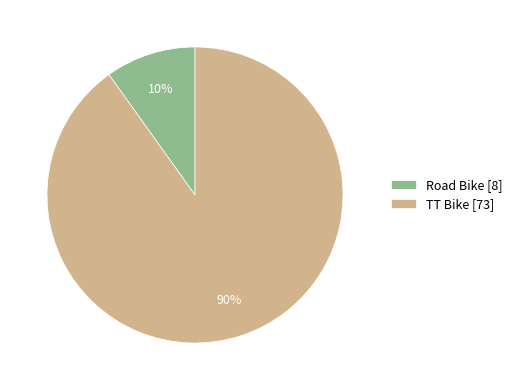

Which slice is the smallest?

Road Bike